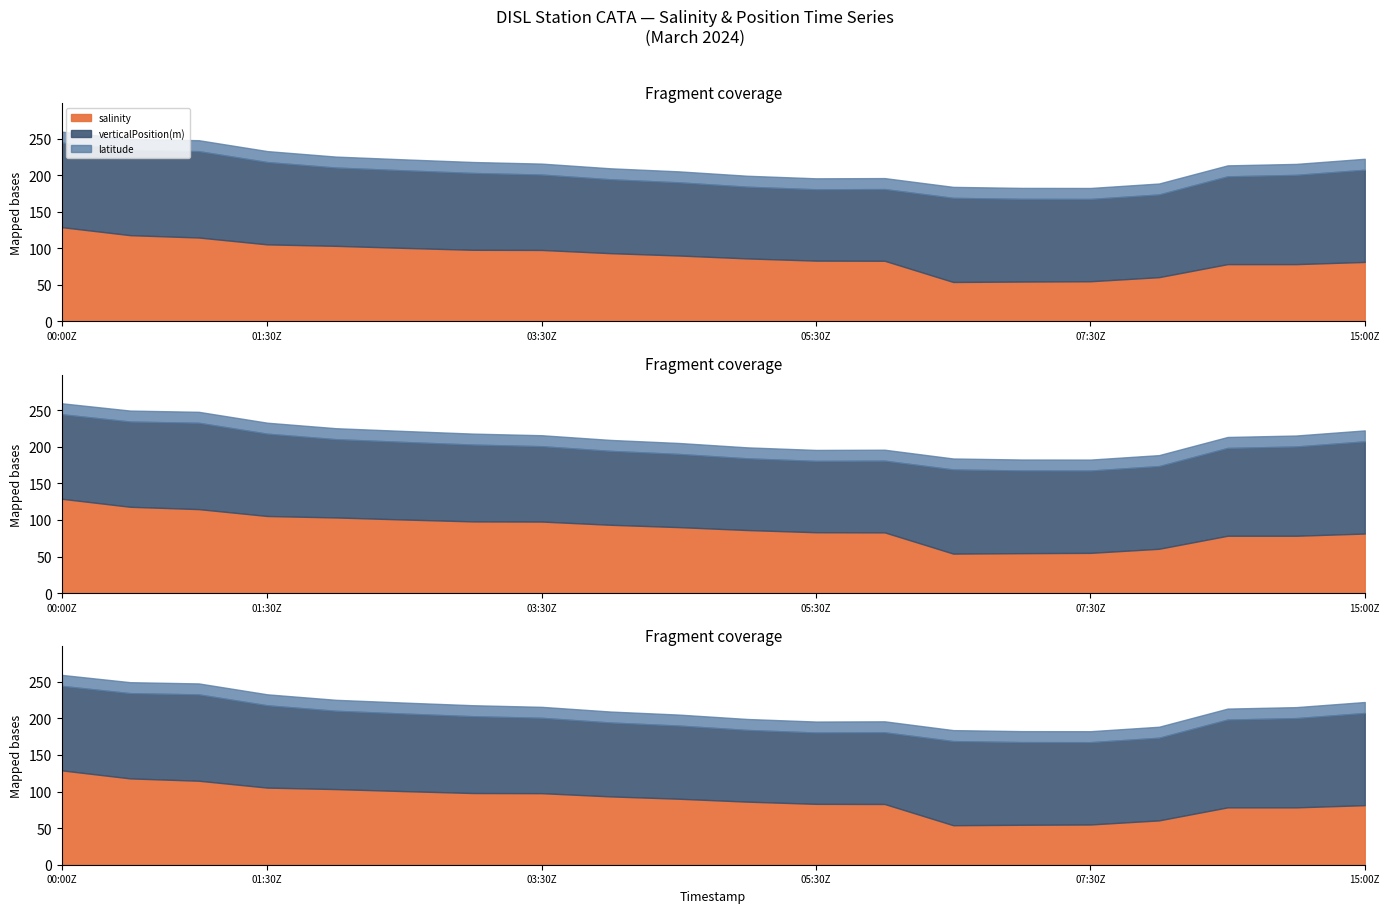

Where is salinity nearest to the value 4?

19